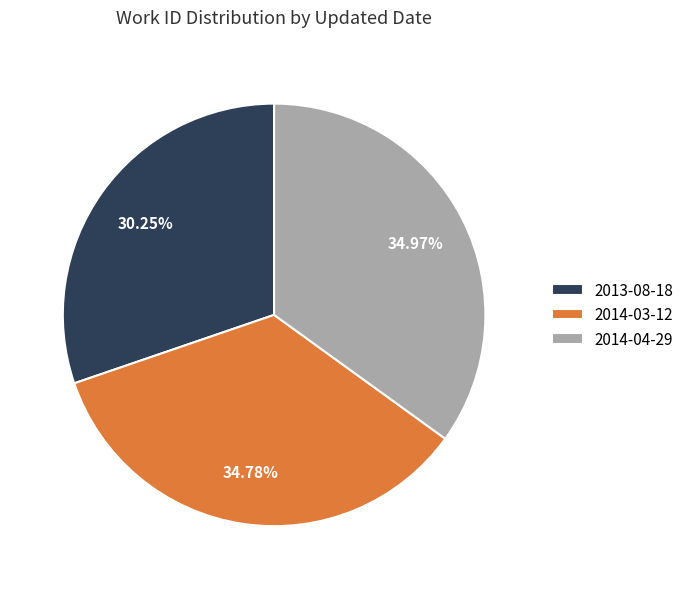

Is there any slice that represents more than half of the pie?

No